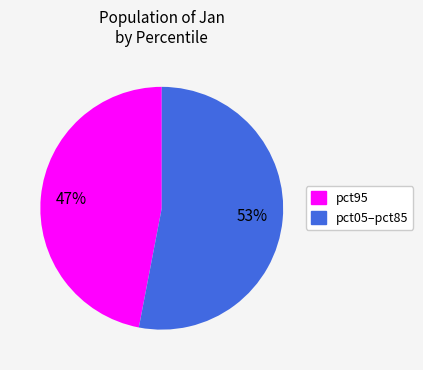

To the nearest percent, what is the difference between the largest and smallest slice percentages?

6%